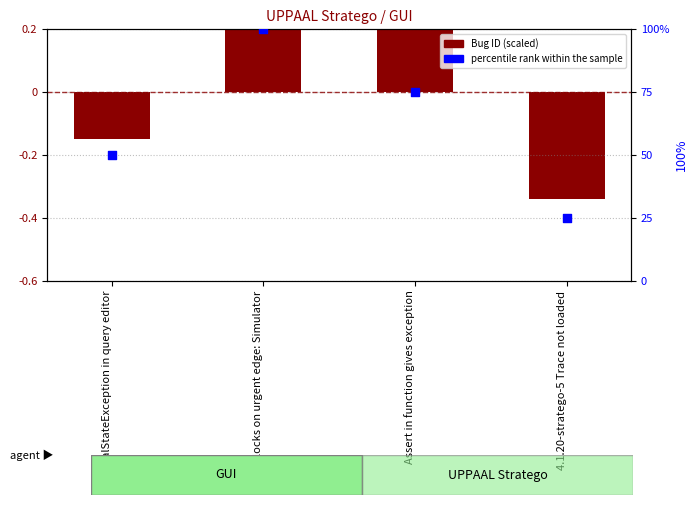

Which series contains the highest Y value?

percentile rank within the sample